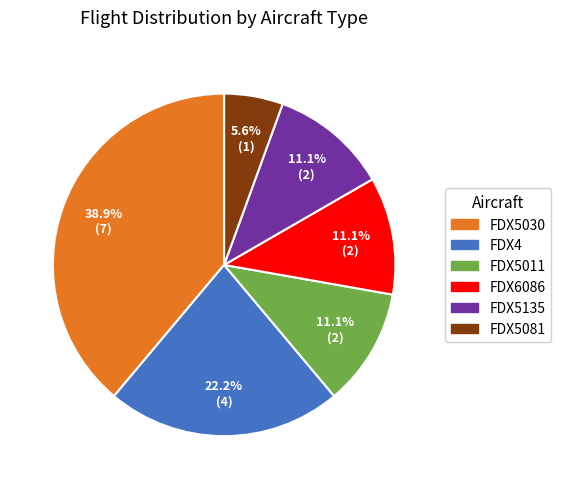

Approximately how many times larger is the value at FDX5011 compared to FDX5135?

1.0